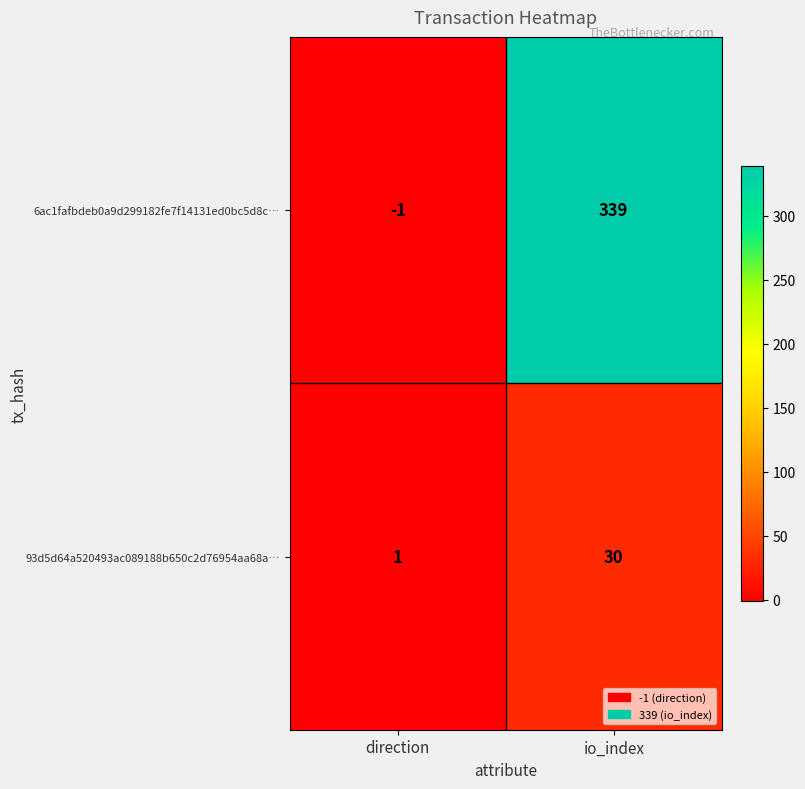

At which label is 6ac1fafbdeb0a9d299182fe7f14131ed0bc5d8c… closest to 169?

direction